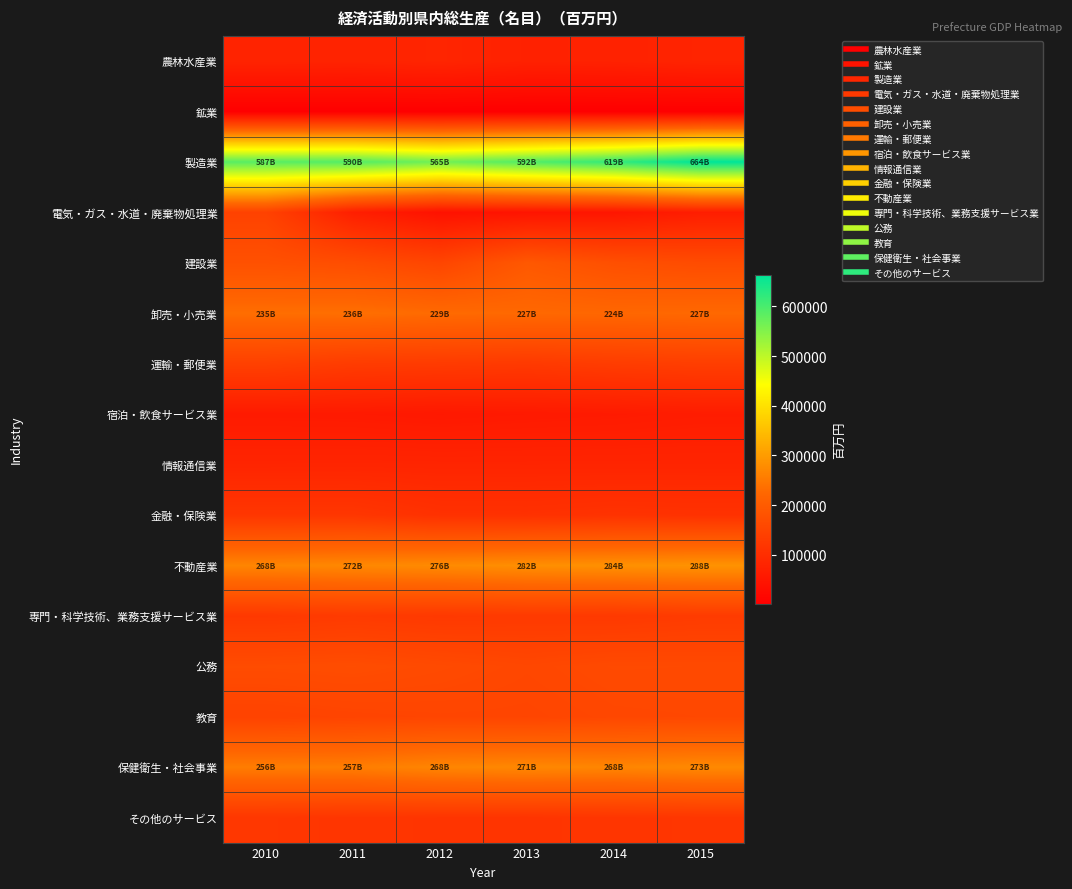

Which series has the largest total across all categories?

製造業